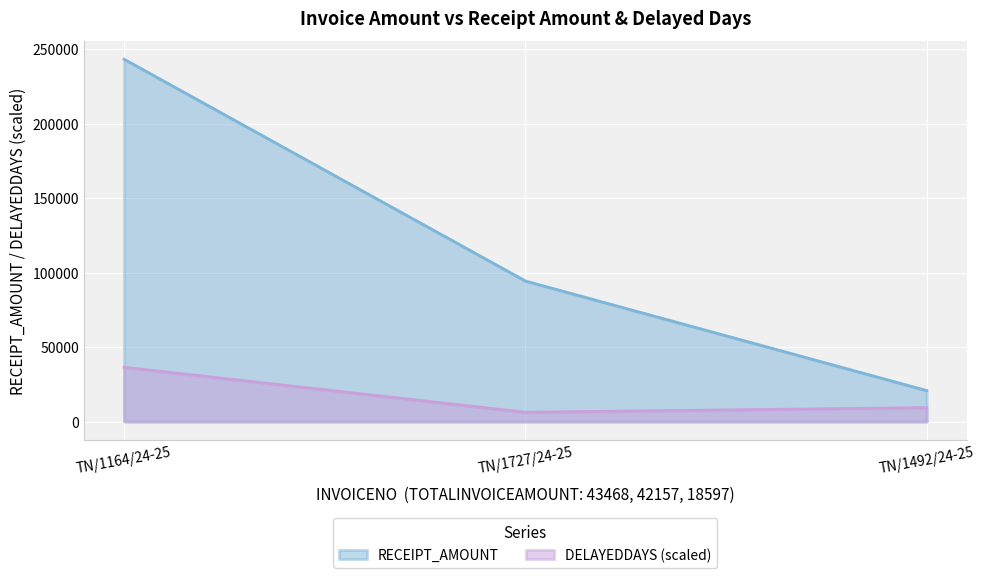

At how many categories does at least one series exceed 19457?

3